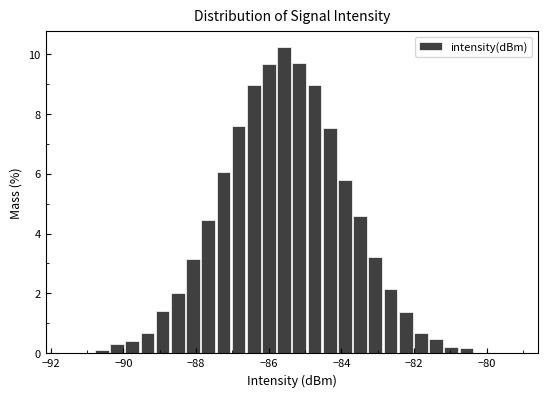

Read against the x-axis, roughly where is the centre of the tallest bar?

-85.6